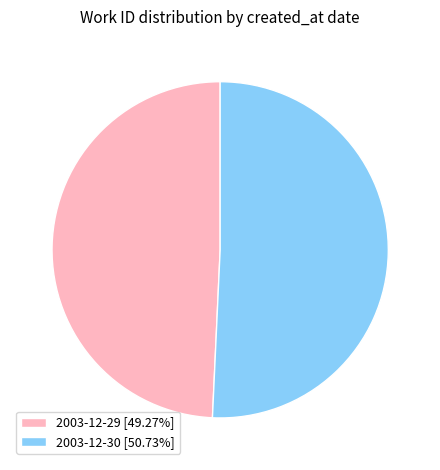

Does 2003-12-30 account for over 50% of the chart?

Yes